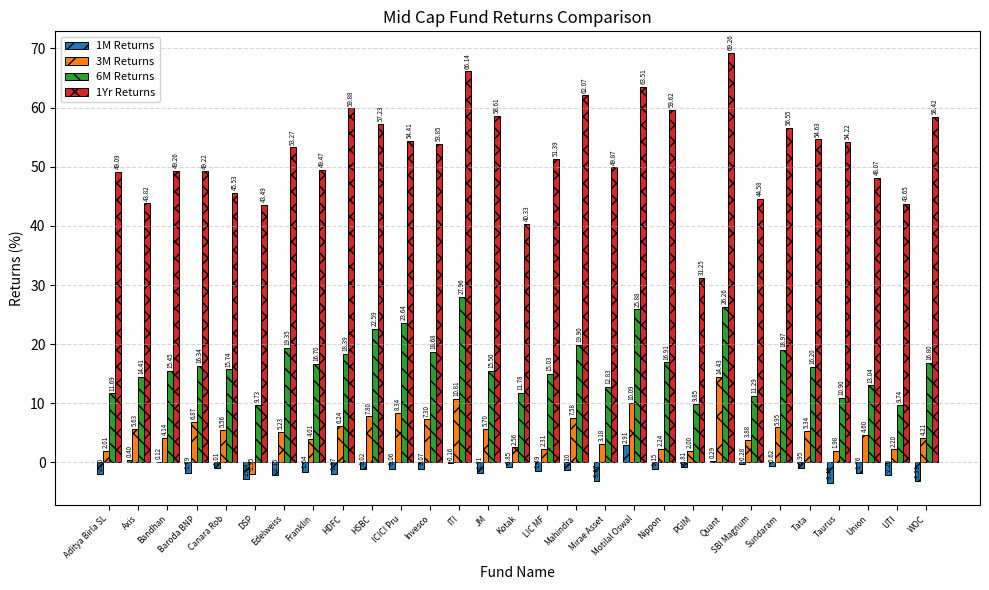

Which series has the largest total across all categories?

1Yr Returns